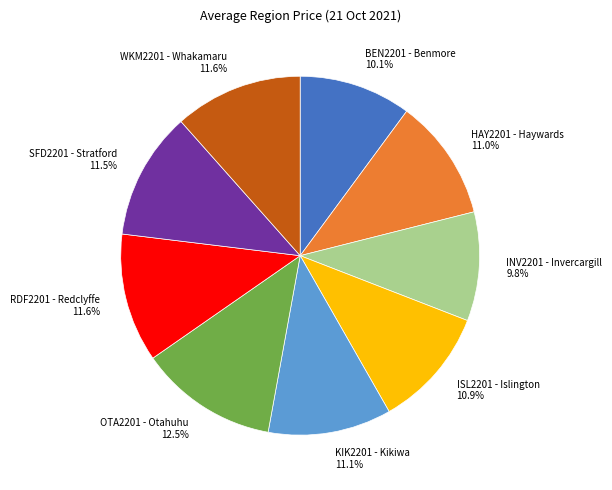

Is there a majority slice in this chart?

No